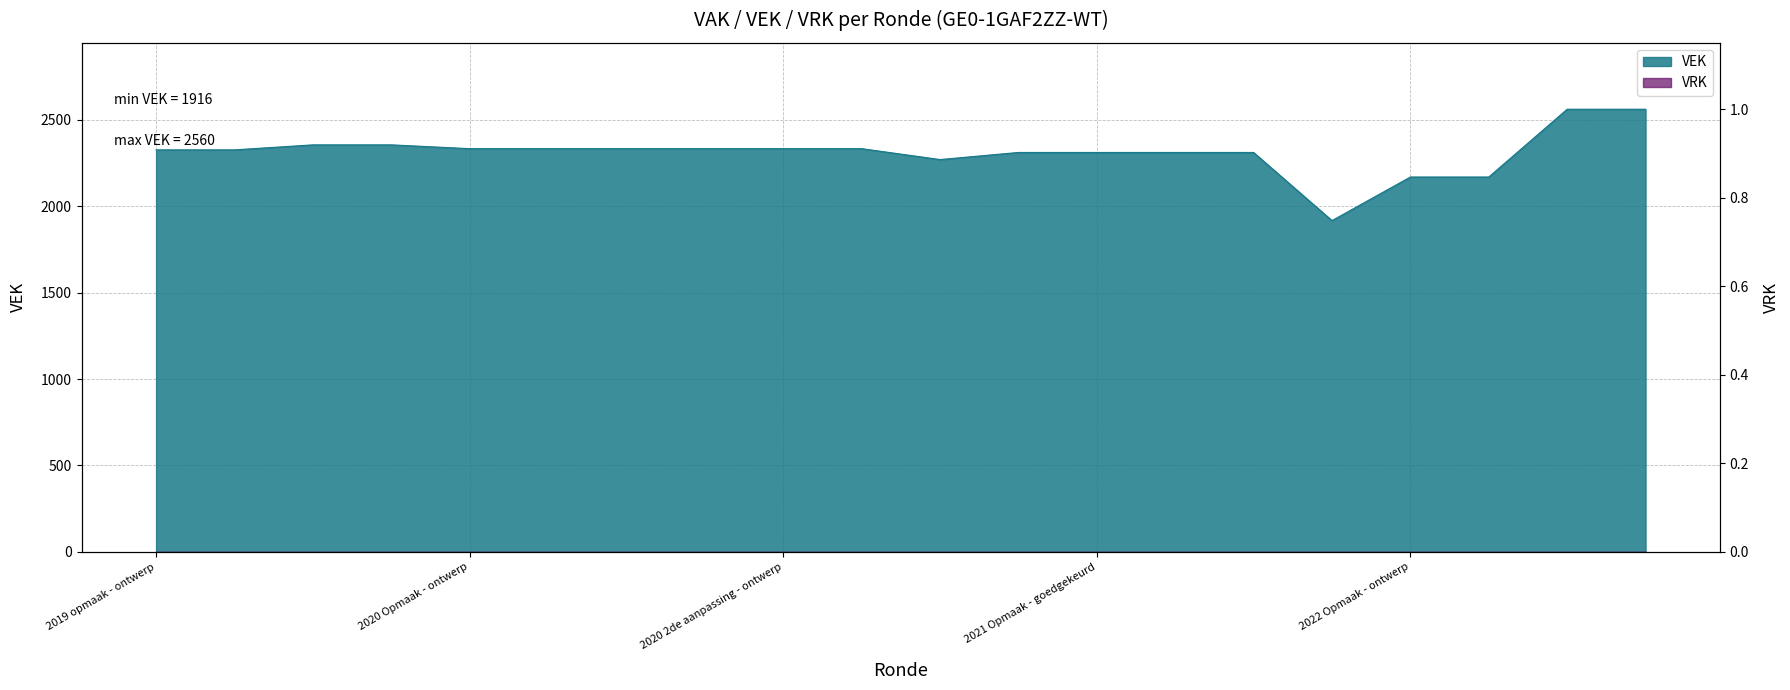

What is the label of the 12th point from the left?

2021 Opmaak - ontwerp